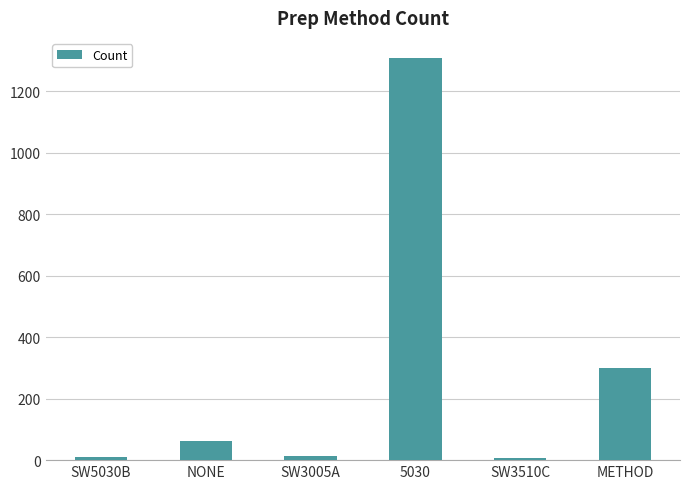

Between 5030 and NONE, which is larger?

5030